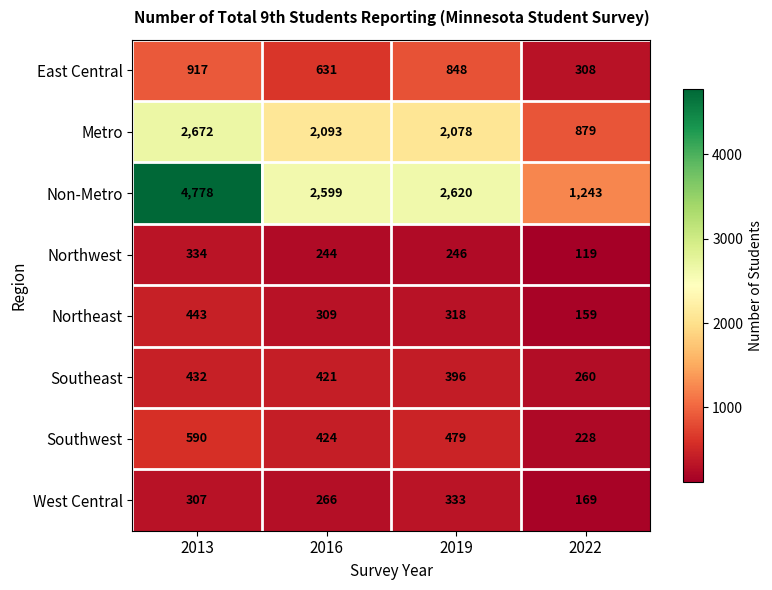

How many distinct data groups are displayed?

8